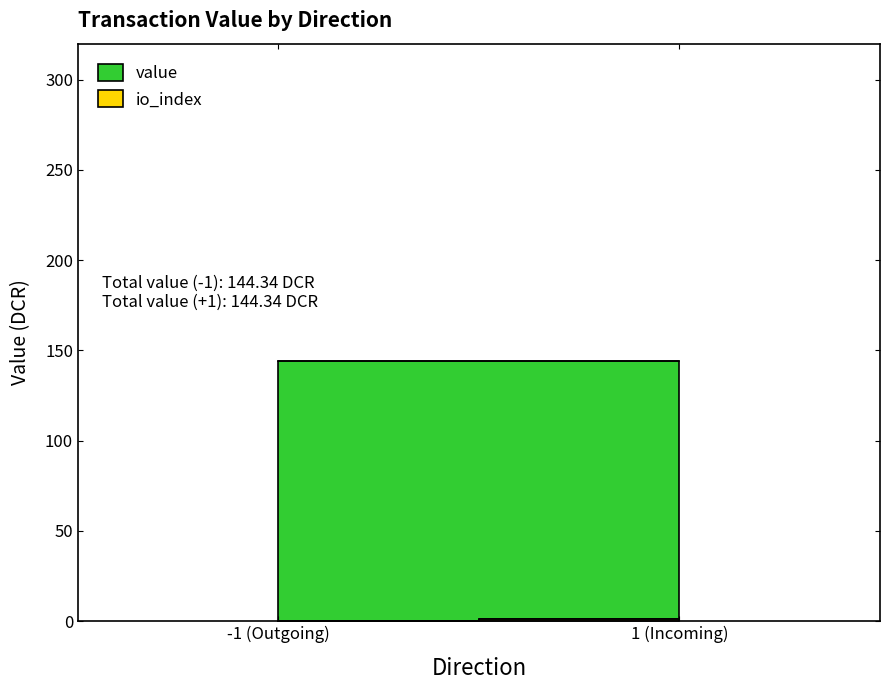

What are all the series names shown in the legend?

value, io_index